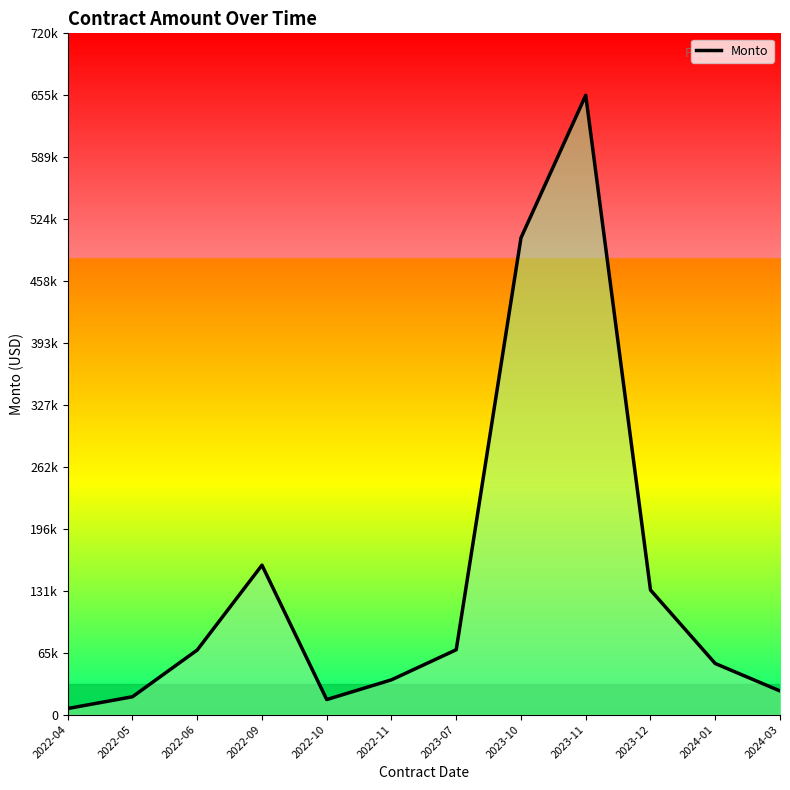

Does the chart have visible grid lines?

No